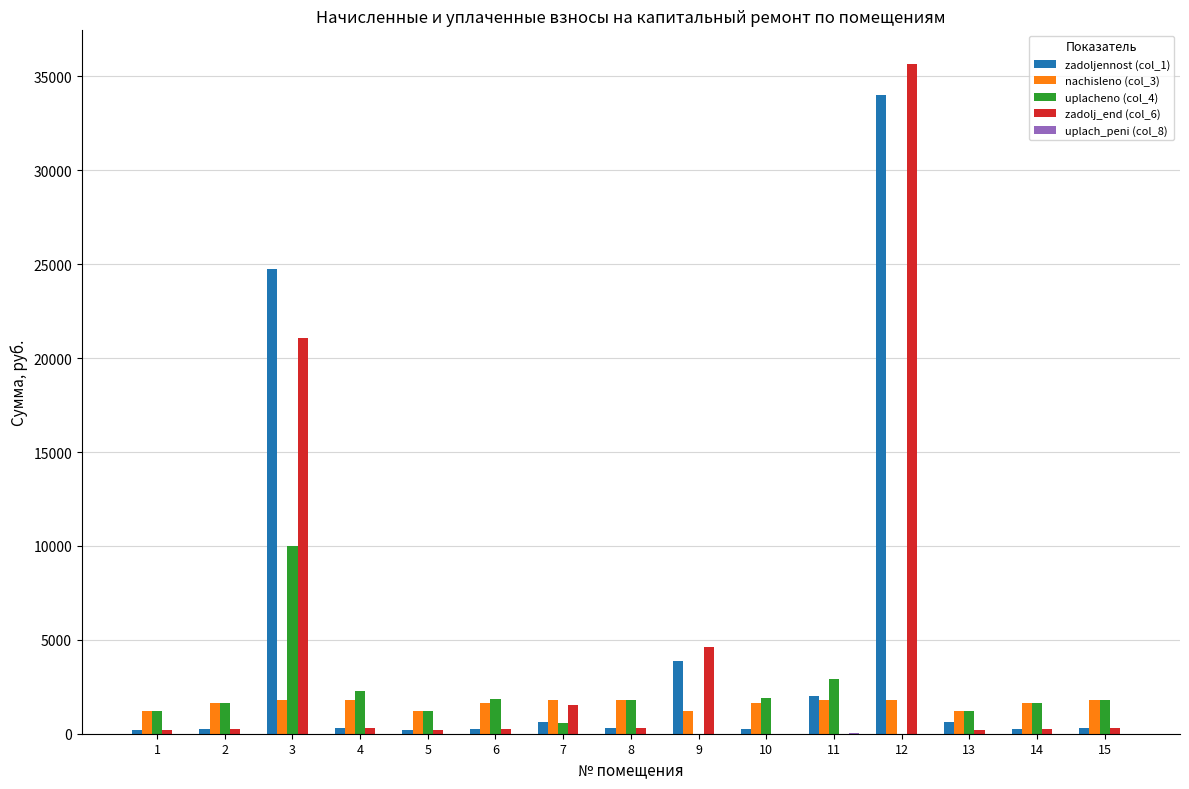

What is the sum of the zadoljennost (col_1) values at 14 and 3?

25032.0